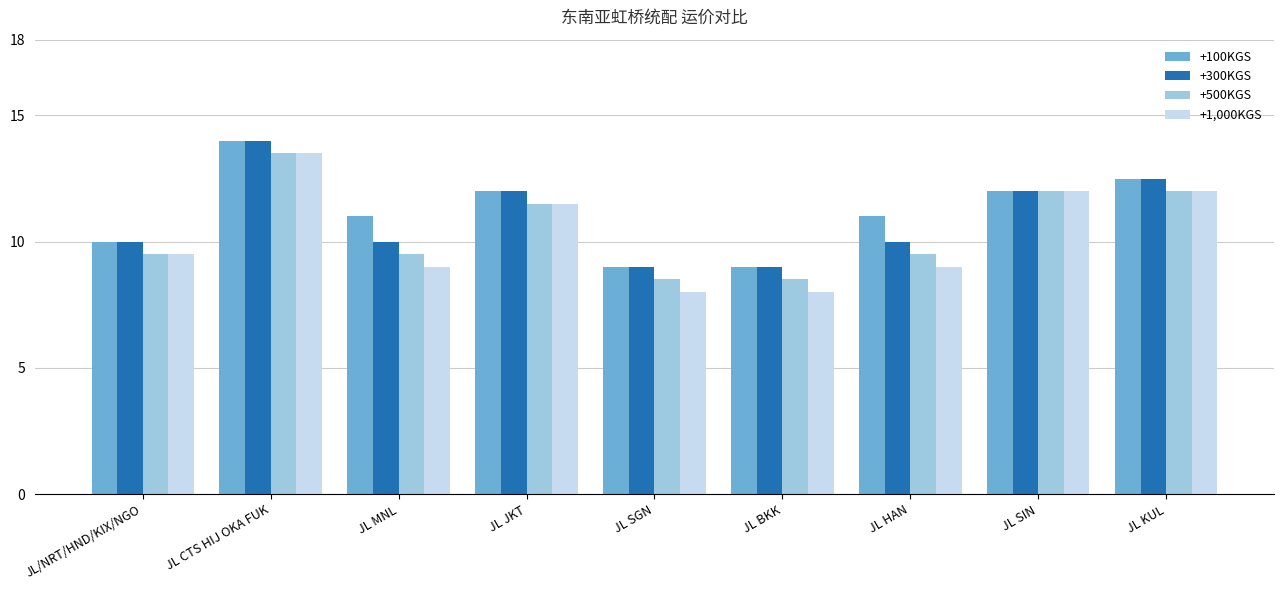

At which label is +1,000KGS closest to 10?

JL/NRT/HND/KIX/NGO